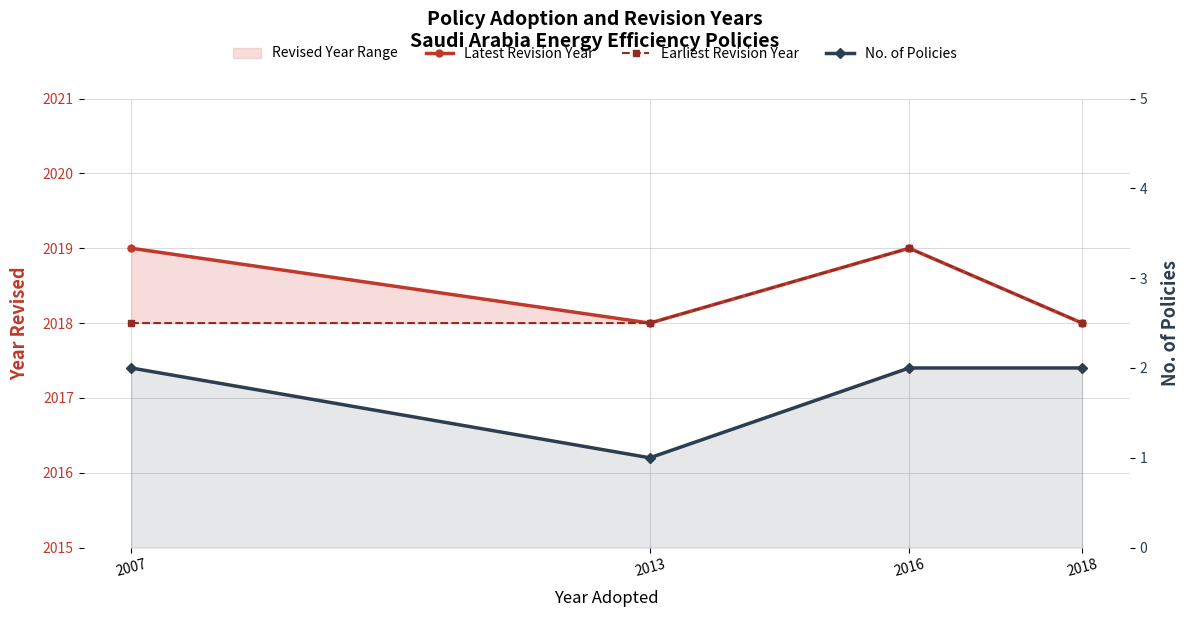

Which series changed the most between 2007 and 2016?

Earliest Revision Year